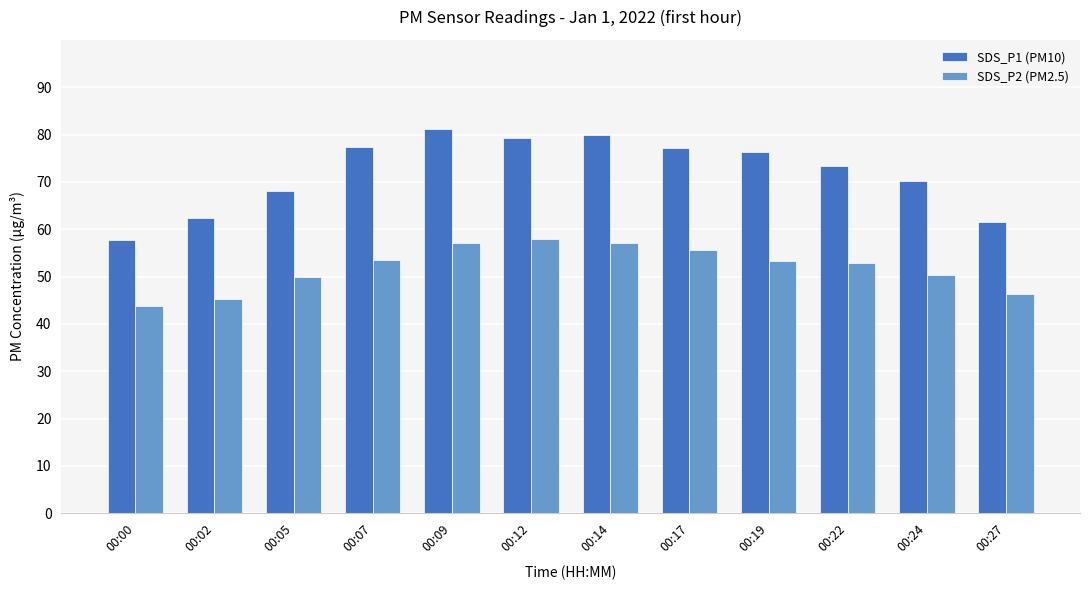

What is the maximum value shown in the chart?

81.1